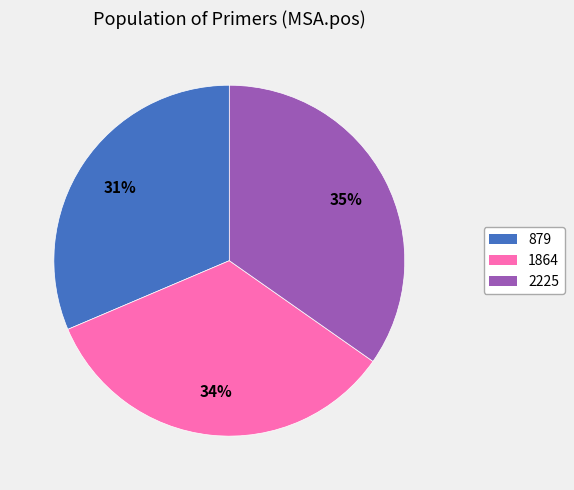

Do 1864 and 879 together represent more than half of the pie?

Yes